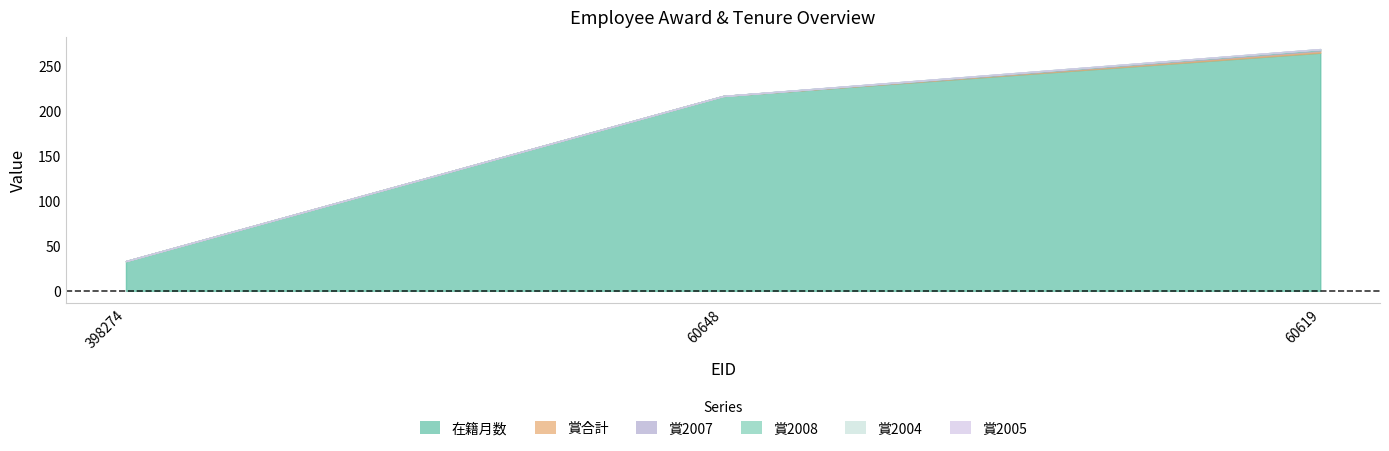

What is the highest value of the 賞2008 series?

1